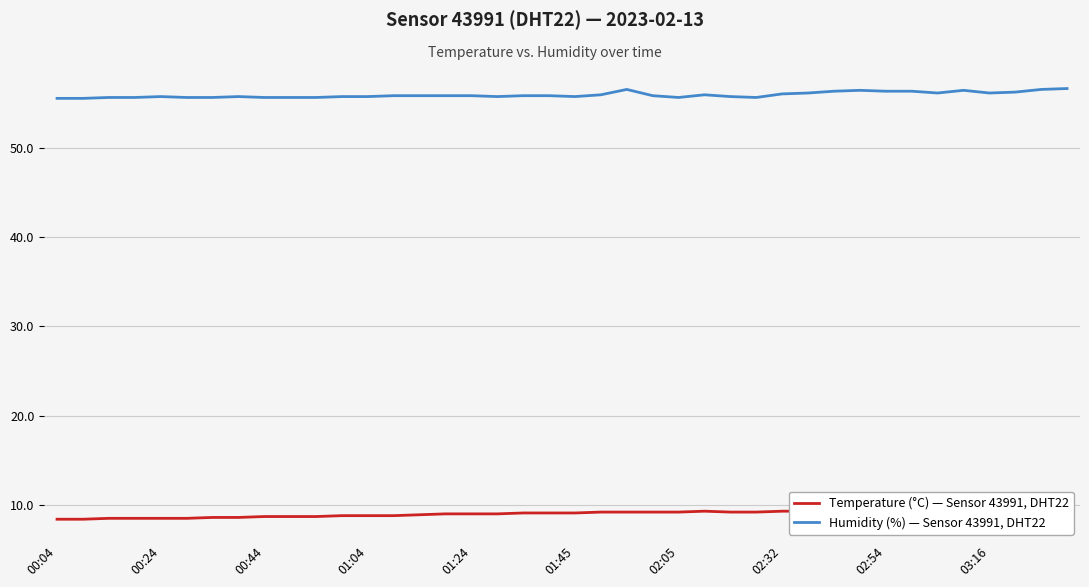

What is the highest value of the Humidity (%) — Sensor 43991, DHT22 series?

56.6